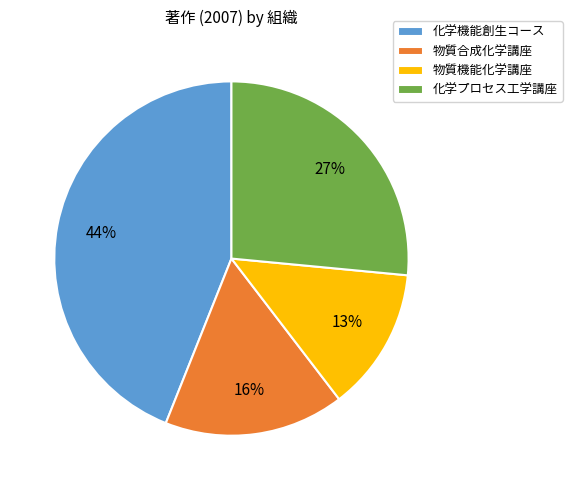

Approximately how many times larger is the value at 物質合成化学講座 compared to 化学機能創生コース?

0.4